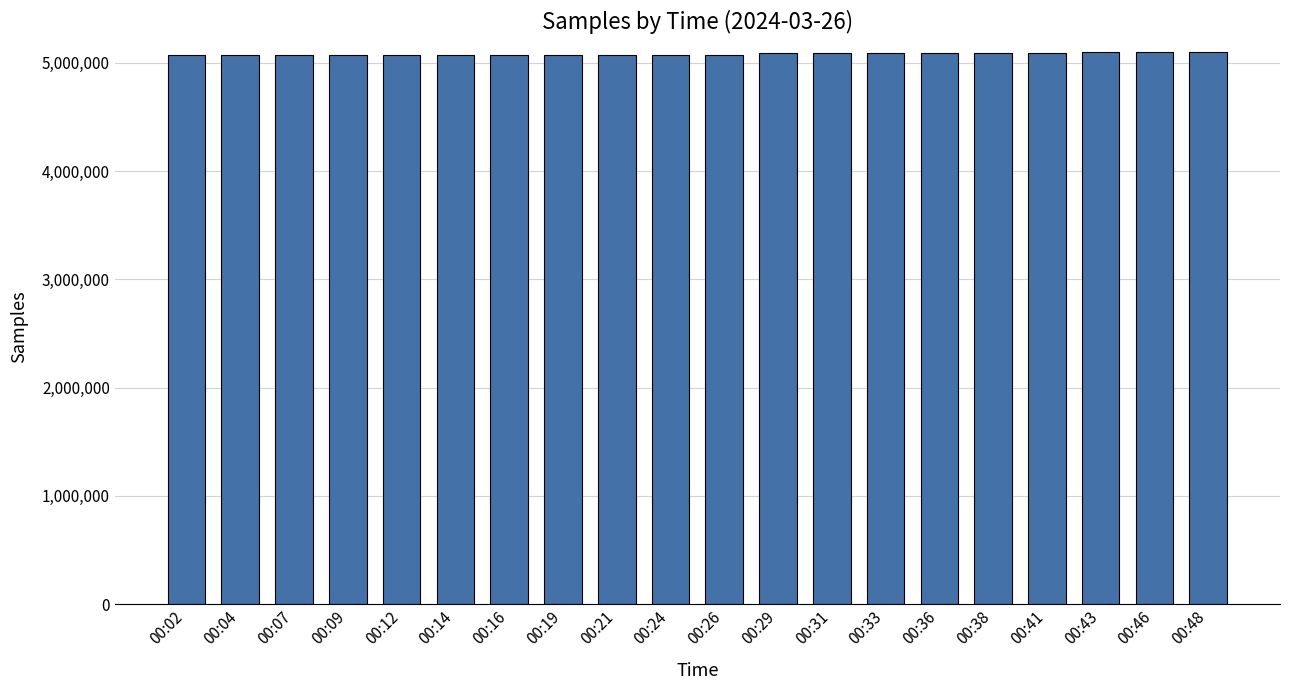

What is the greatest value displayed?

5098710